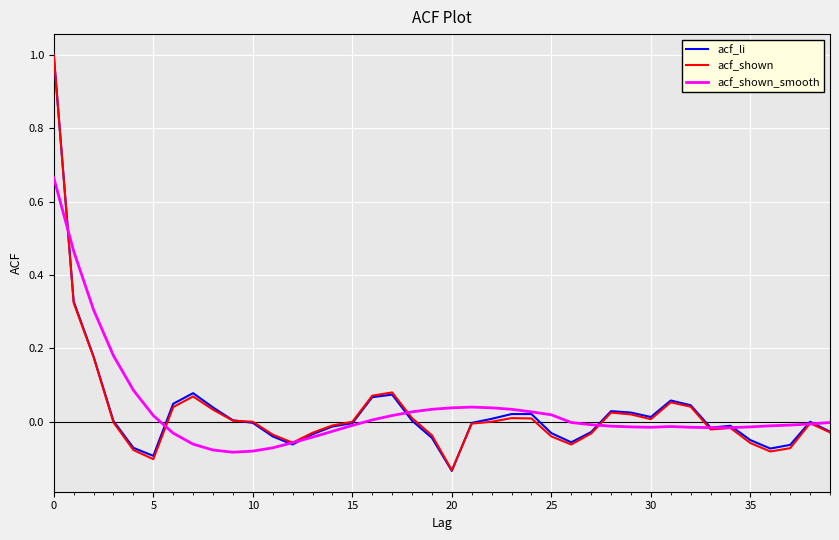

What is the highest value of the acf_shown series?

1.0